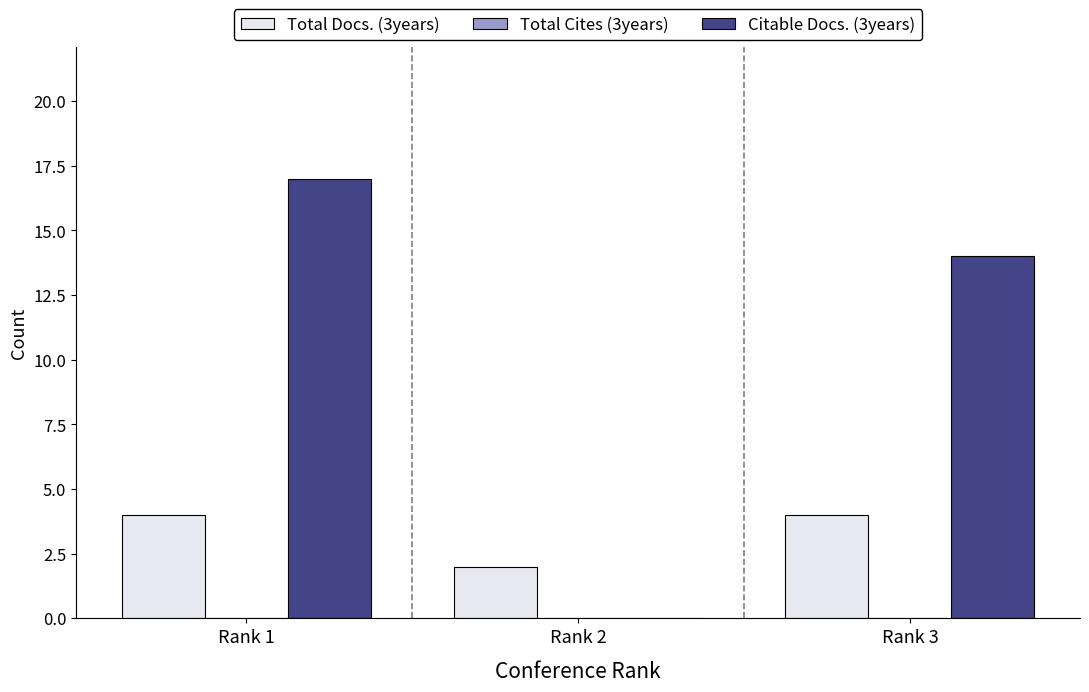

Reading left to right, list all the values displayed in this chart.

Total Docs. (3years): Rank 1=4	Rank 2=2	Rank 3=4
Citable Docs. (3years): Rank 1=17	Rank 2=0	Rank 3=14